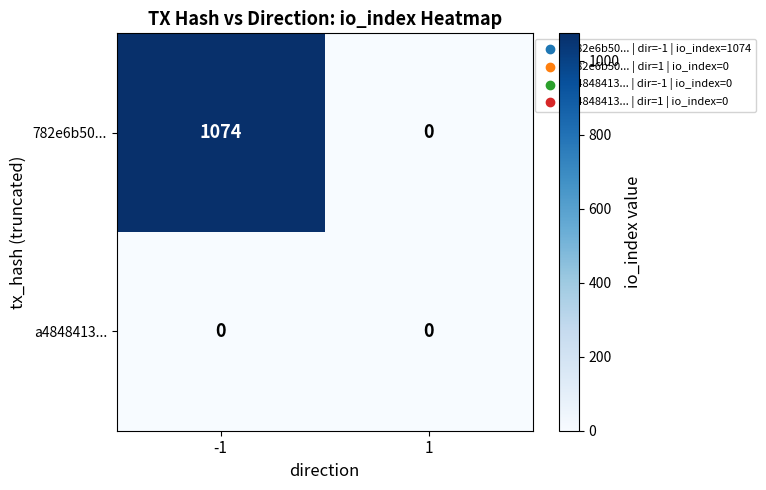

Which series has the largest total across all categories?

782e6b50...